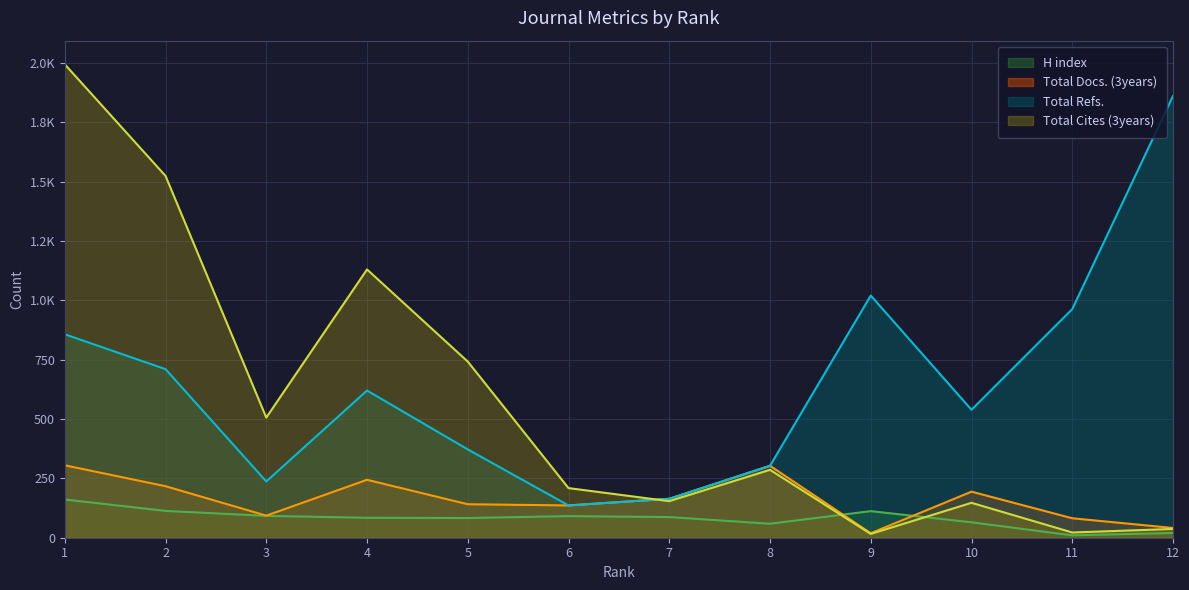

How many lines are shown in the chart?

4